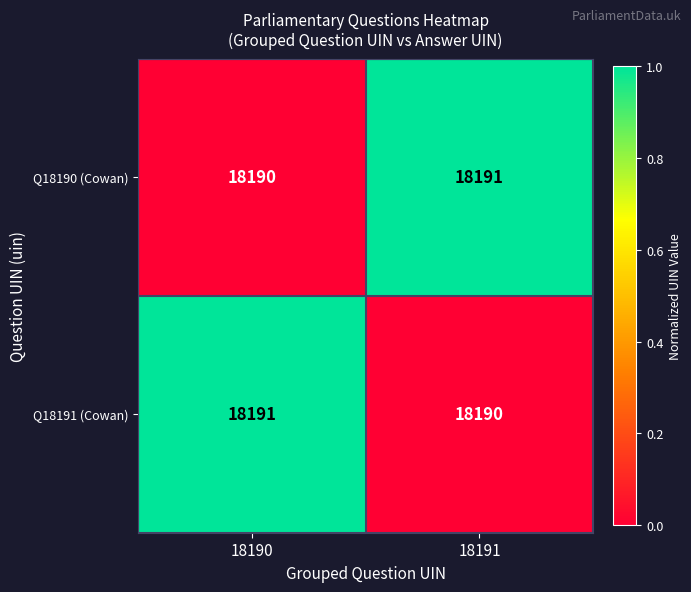

What is the difference between the highest and lowest values at 18191?

1